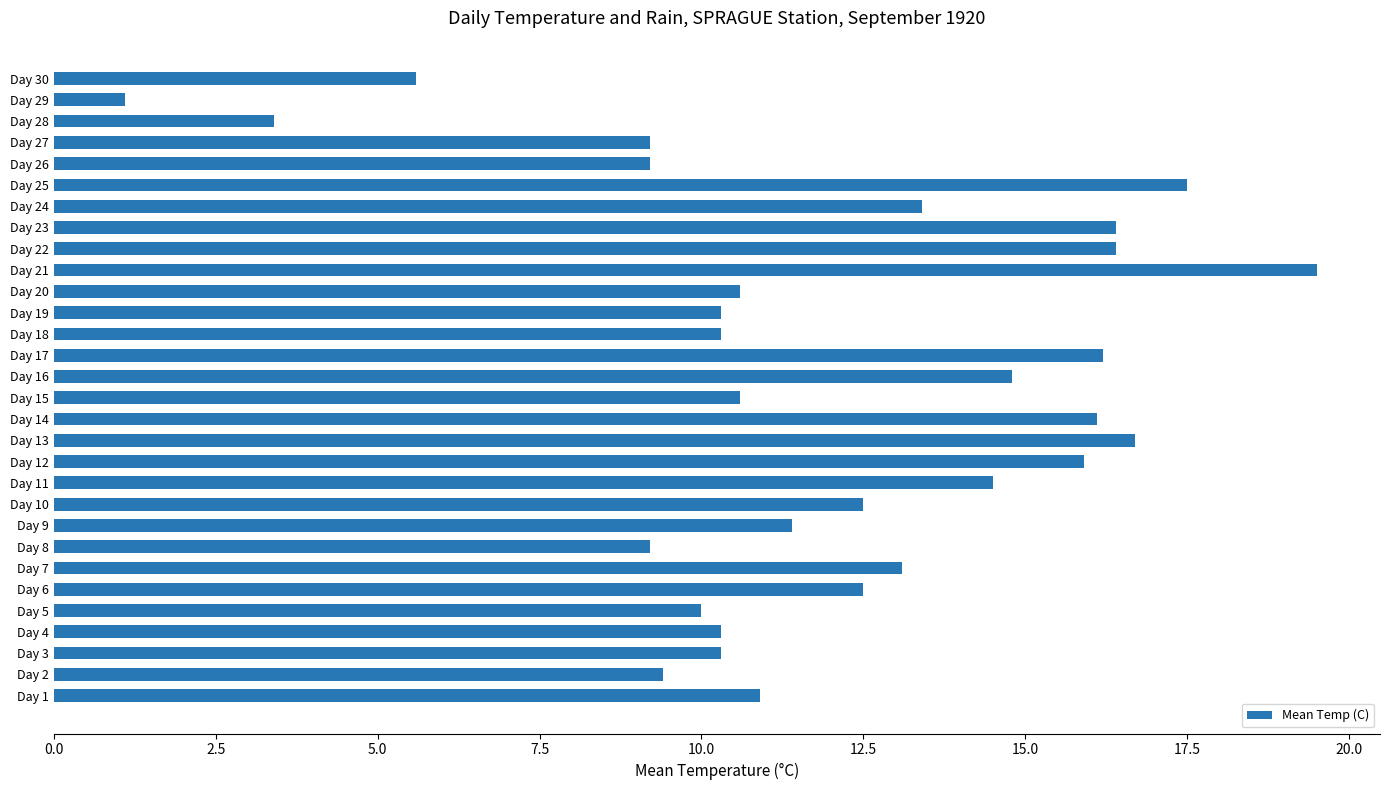

Reading bottom to top, transcribe all the data shown in this chart.

Day 1=10.9	Day 2=9.4	Day 3=10.3	Day 4=10.3	Day 5=10.0	Day 6=12.5	Day 7=13.1	Day 8=9.2	Day 9=11.4	Day 10=12.5	Day 11=14.5	Day 12=15.9	Day 13=16.7	Day 14=16.1	Day 15=10.6	Day 16=14.8	Day 17=16.2	Day 18=10.3	Day 19=10.3	Day 20=10.6	Day 21=19.5	Day 22=16.4	Day 23=16.4	Day 24=13.4	Day 25=17.5	Day 26=9.2	Day 27=9.2	Day 28=3.4	Day 29=1.1	Day 30=5.6